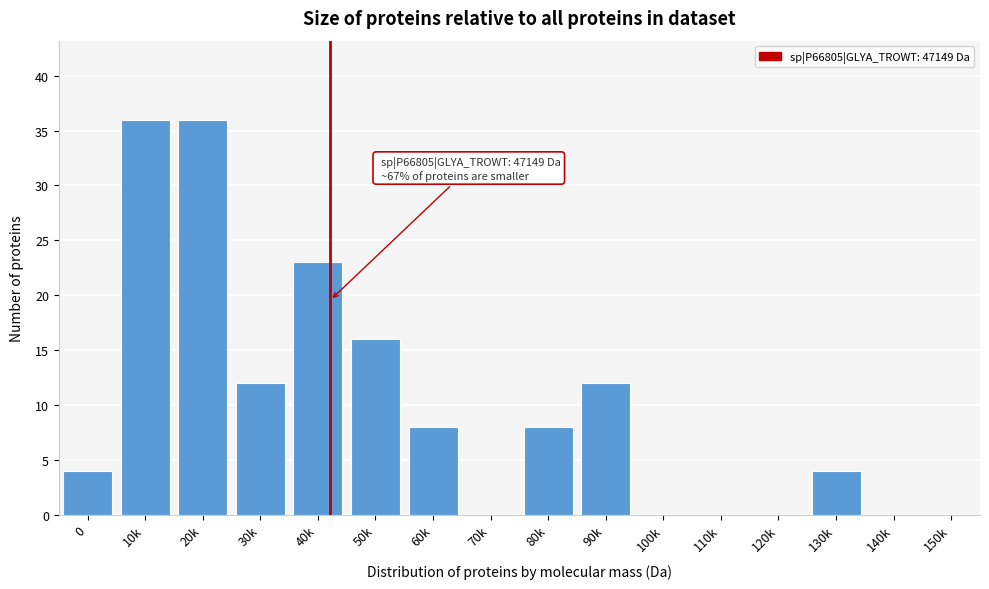

Reading left to right, extract all data points from this chart.

0=4	10k=36	20k=36	30k=12	40k=23	50k=16	60k=8	70k=0	80k=8	90k=12	100k=0	110k=0	120k=0	130k=4	140k=0	150k=0